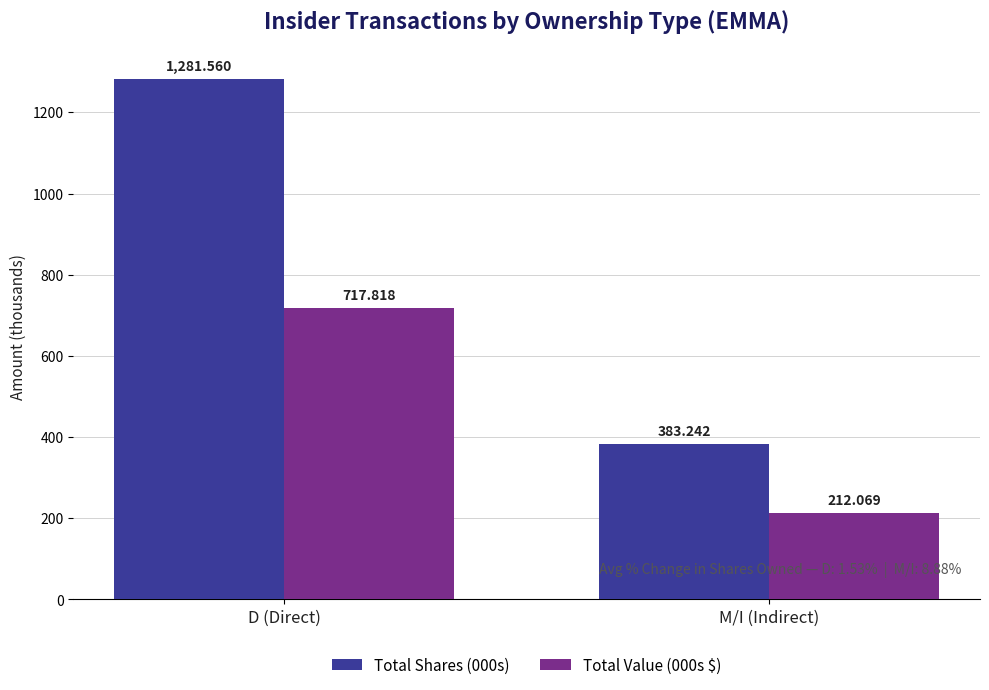

What is the difference between the Total Value (000s $) values at D (Direct) and M/I (Indirect)?

505.7